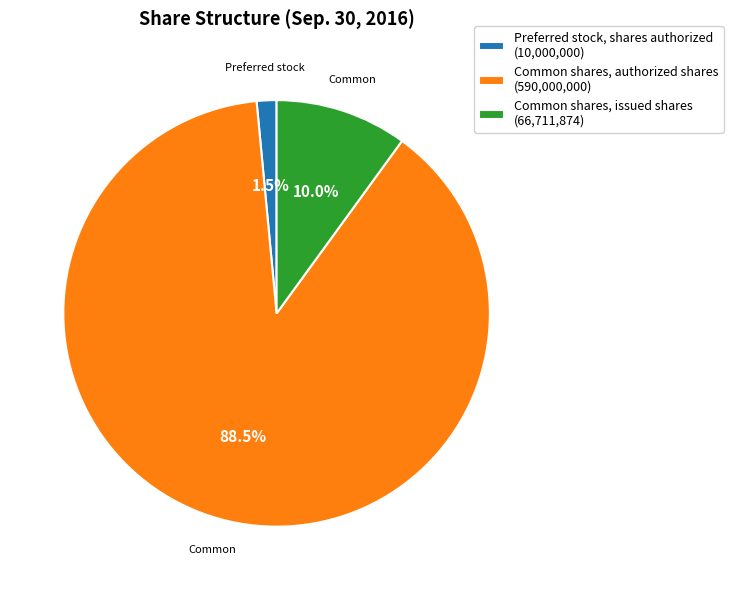

Between Common shares, issued shares (66,711,874) and Preferred stock, shares authorized (10,000,000), which is larger?

Common shares, issued shares (66,711,874)